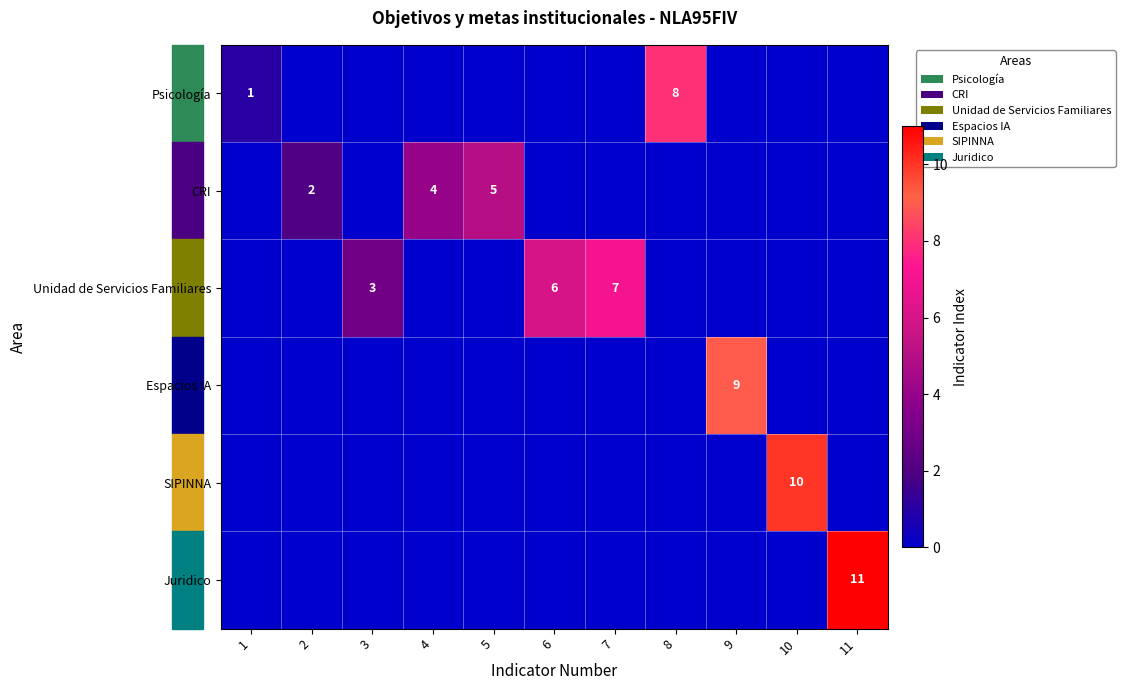

How many values in the SIPINNA series exceed 0?

1